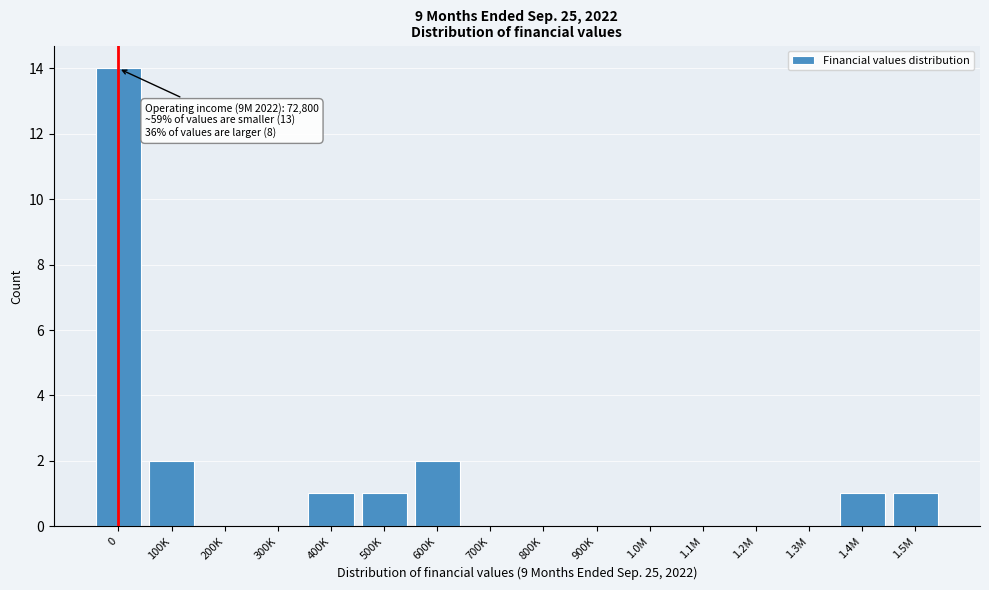

Reading left to right, transcribe all the data shown in this chart.

0=14	100K=2	200K=0	300K=0	400K=1	500K=1	600K=2	700K=0	800K=0	900K=0	1.0M=0	1.1M=0	1.2M=0	1.3M=0	1.4M=1	1.5M=1